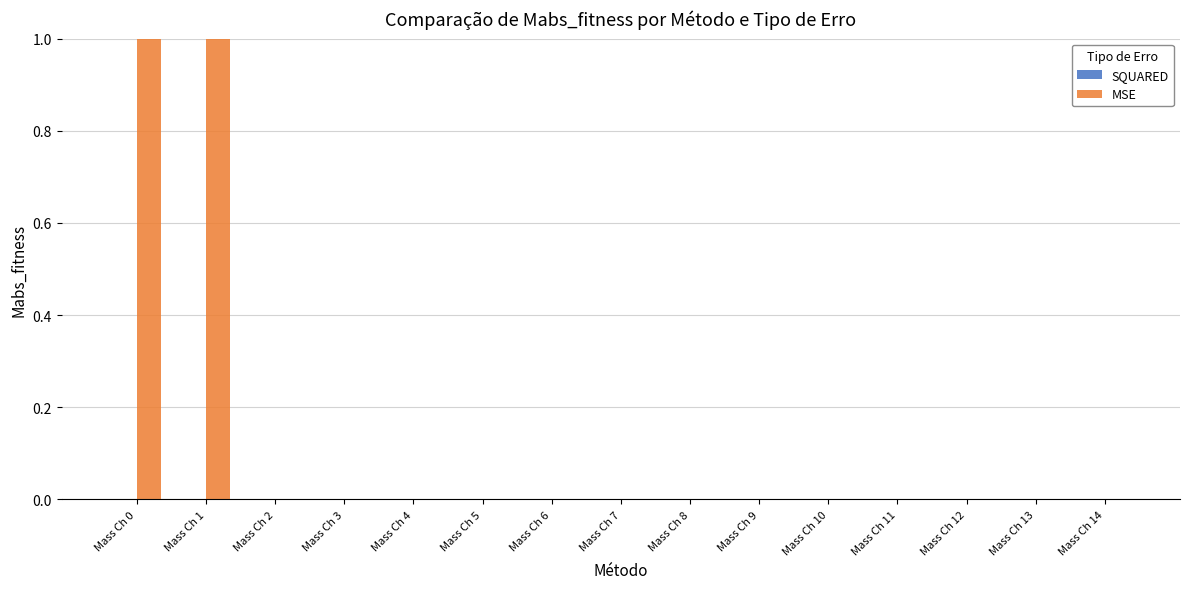

What is the maximum value shown in the chart?

24